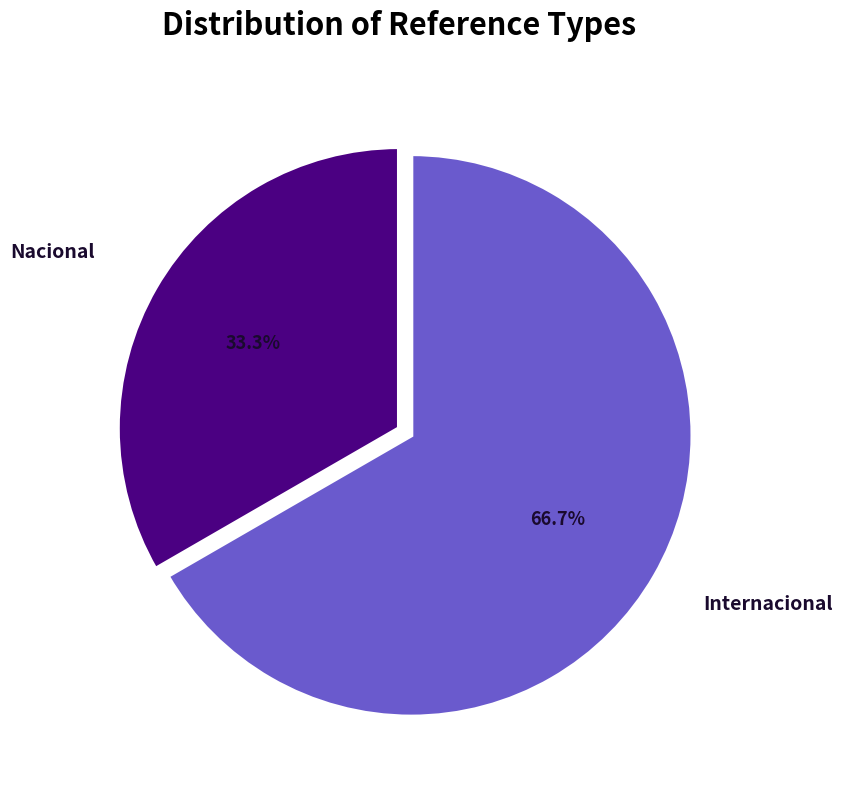

Is there a majority slice in this chart?

Yes